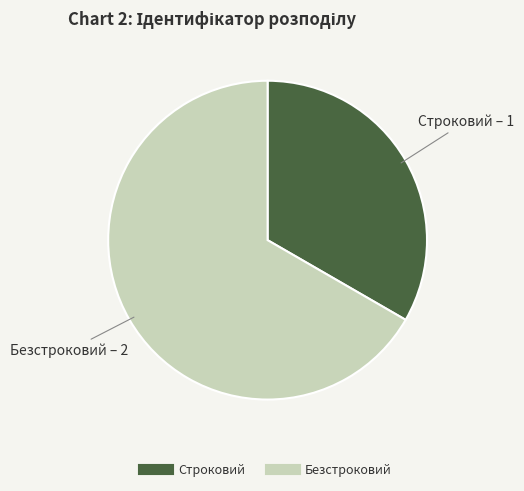

Do Строковий and Безстроковий together represent more than half of the pie?

Yes